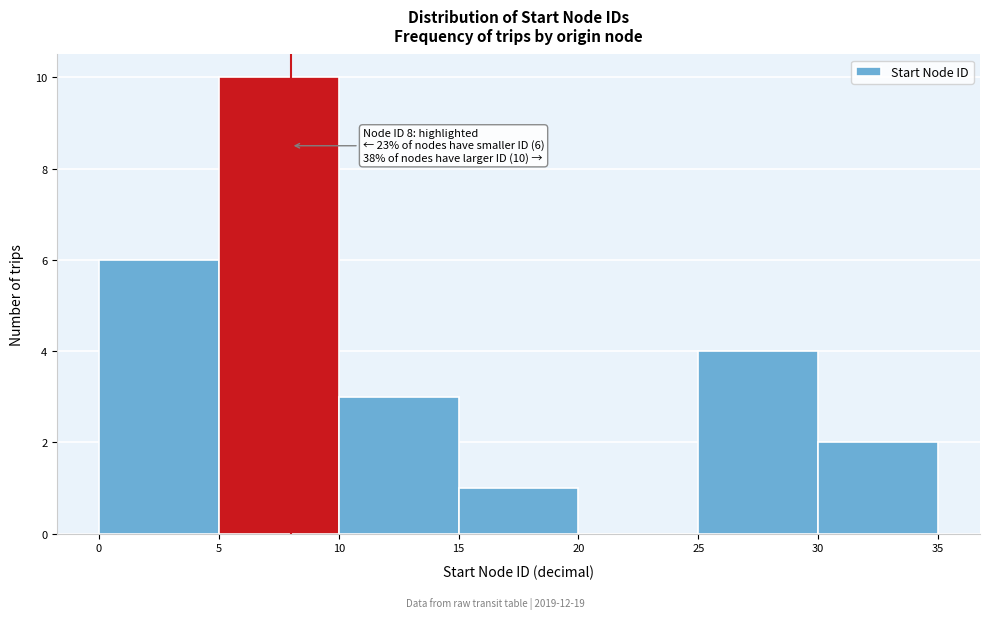

Which range on the x-axis has the tallest bar?

5 to 10